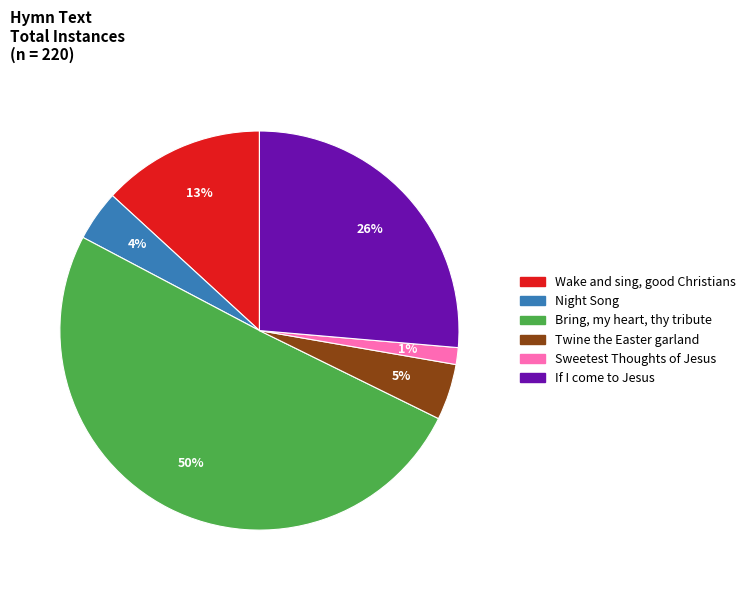

The Twine the Easter garland slice represents 5% of the pie. True or false?

True